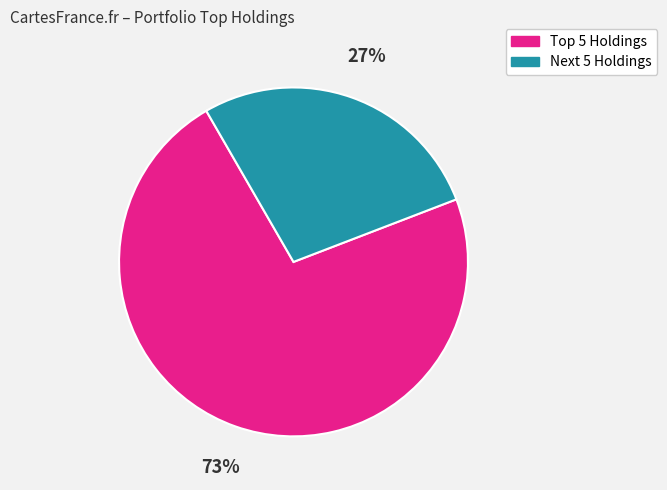

Rank the categories by value from highest to lowest.

Top 5 Holdings, Next 5 Holdings